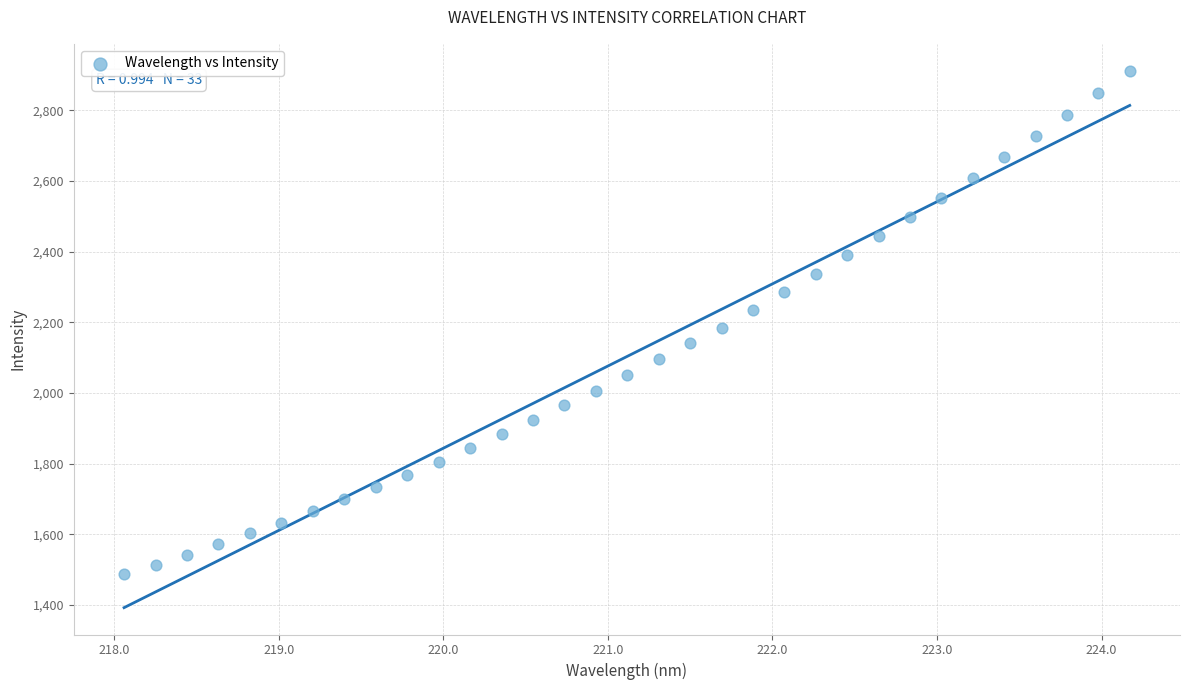

What is the range of X values (max minus min)?

6.1